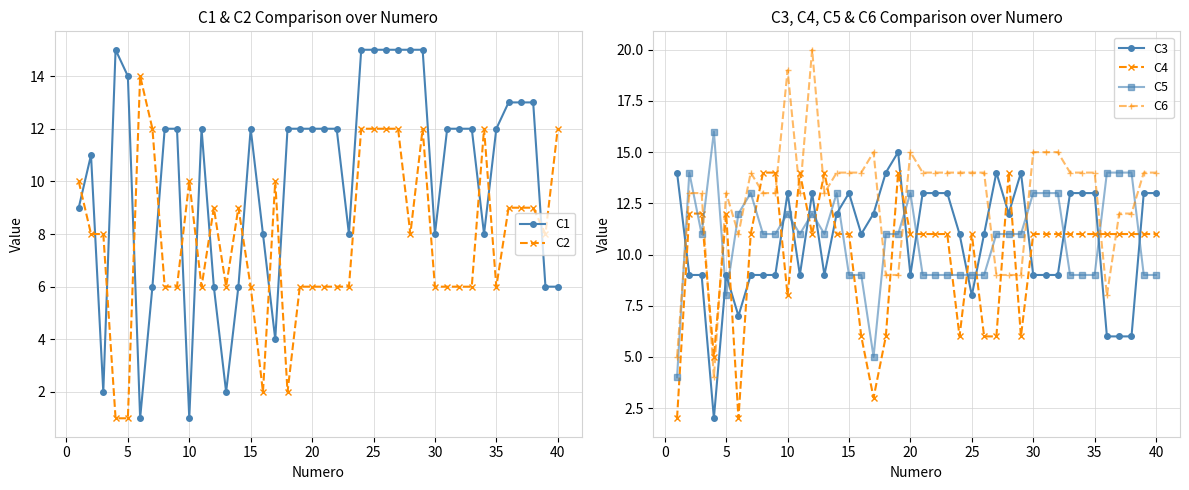

The value of C5 at 10 is 12. True or false?

True